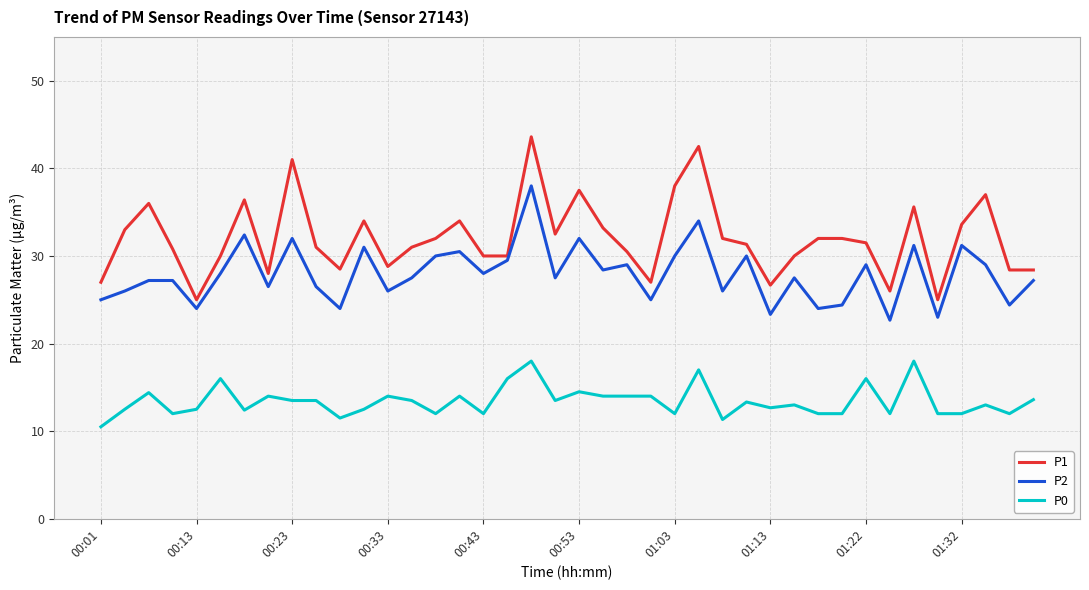

List the series in order of their overall mean, highest first.

P1, P2, P0